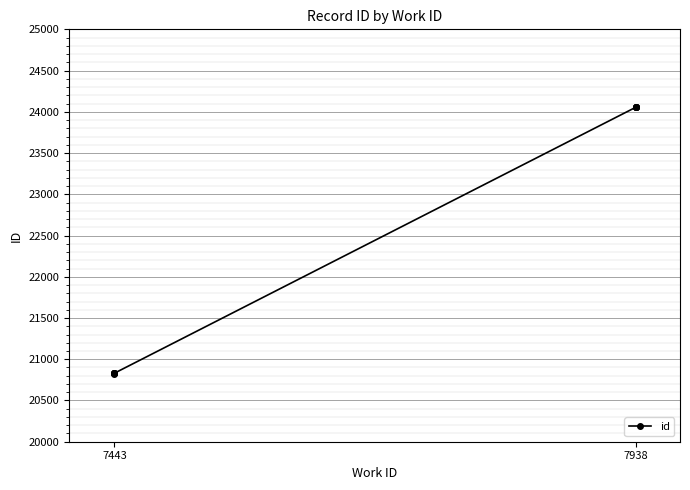

True or false: the data shows 35441 at 7938.

False